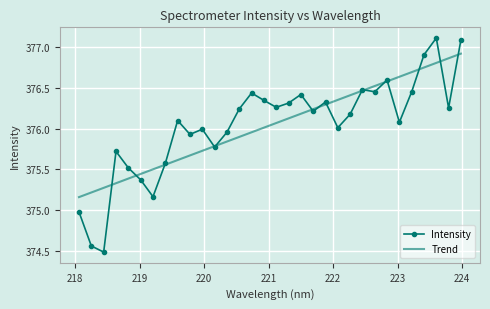

What is the ratio of the value at 219.2067 to the value at 219.7801?

1.0